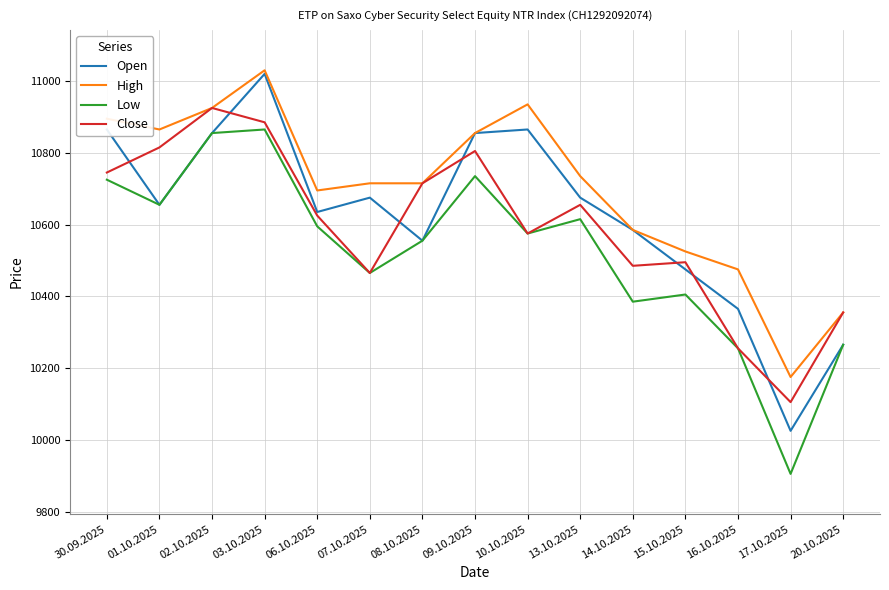

At which category does the chart reach its peak across all series?

03.10.2025